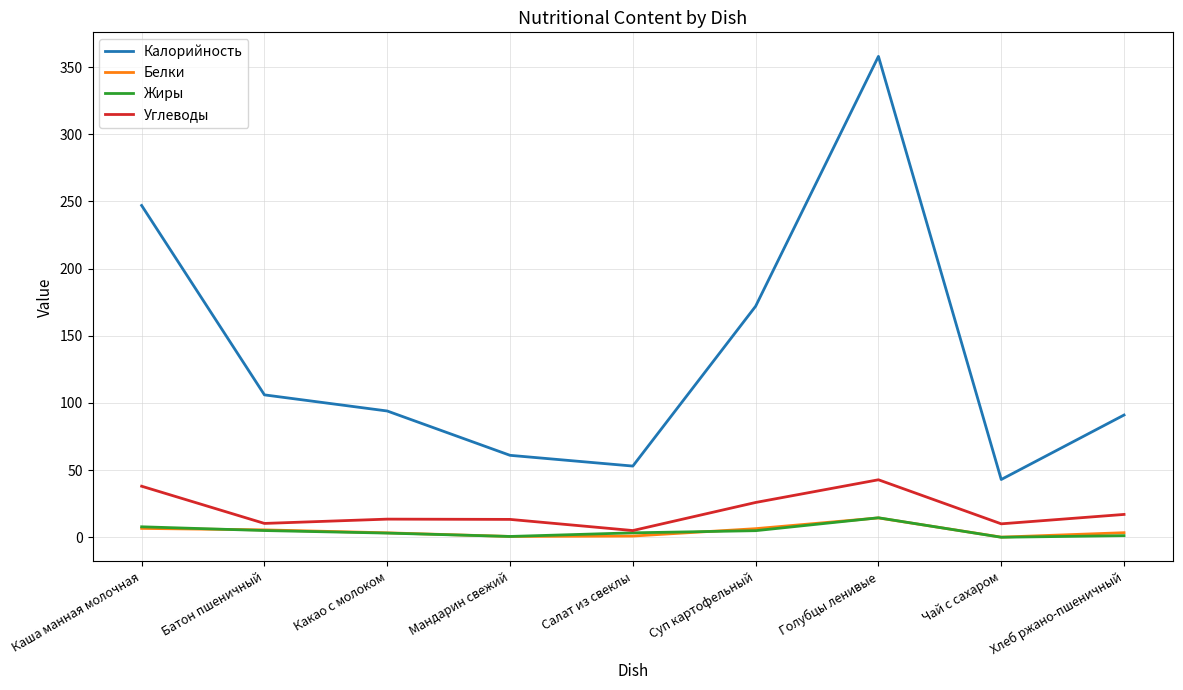

The value of Калорийность at Батон пшеничный is 106.0. True or false?

True